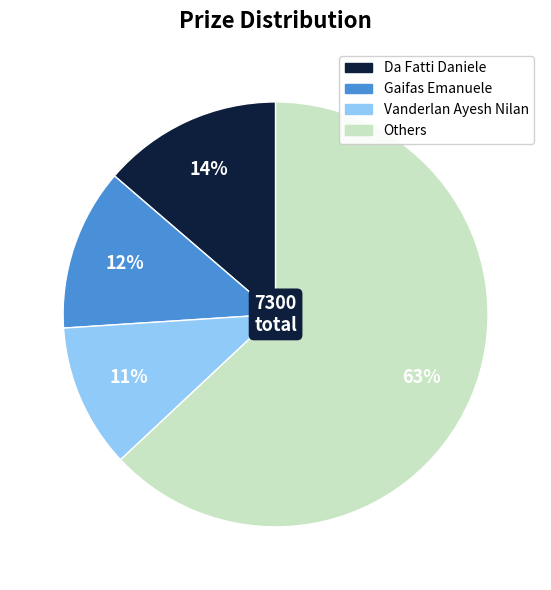

Is there any slice that represents more than half of the pie?

Yes